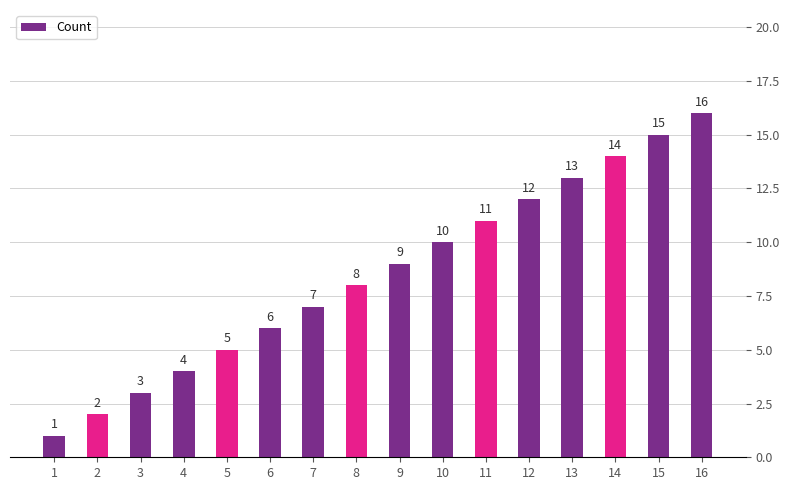

What is the difference between the maximum and minimum values?

15